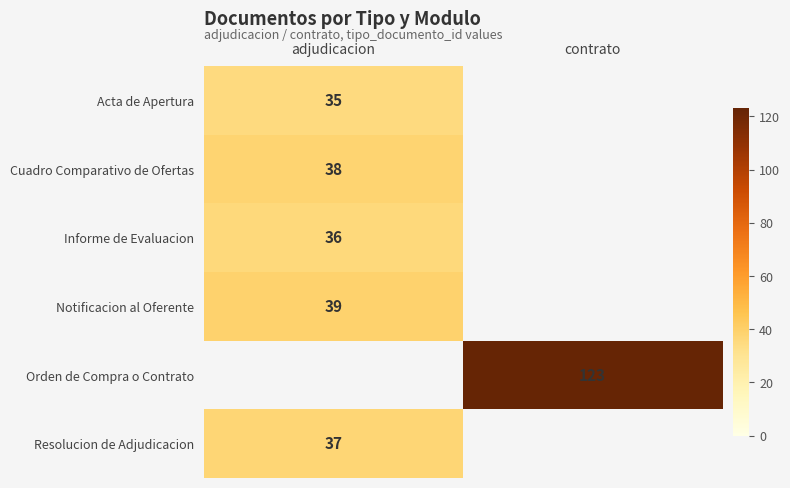

The Acta de Apertura series shows 9.0 at adjudicacion. True or false?

False